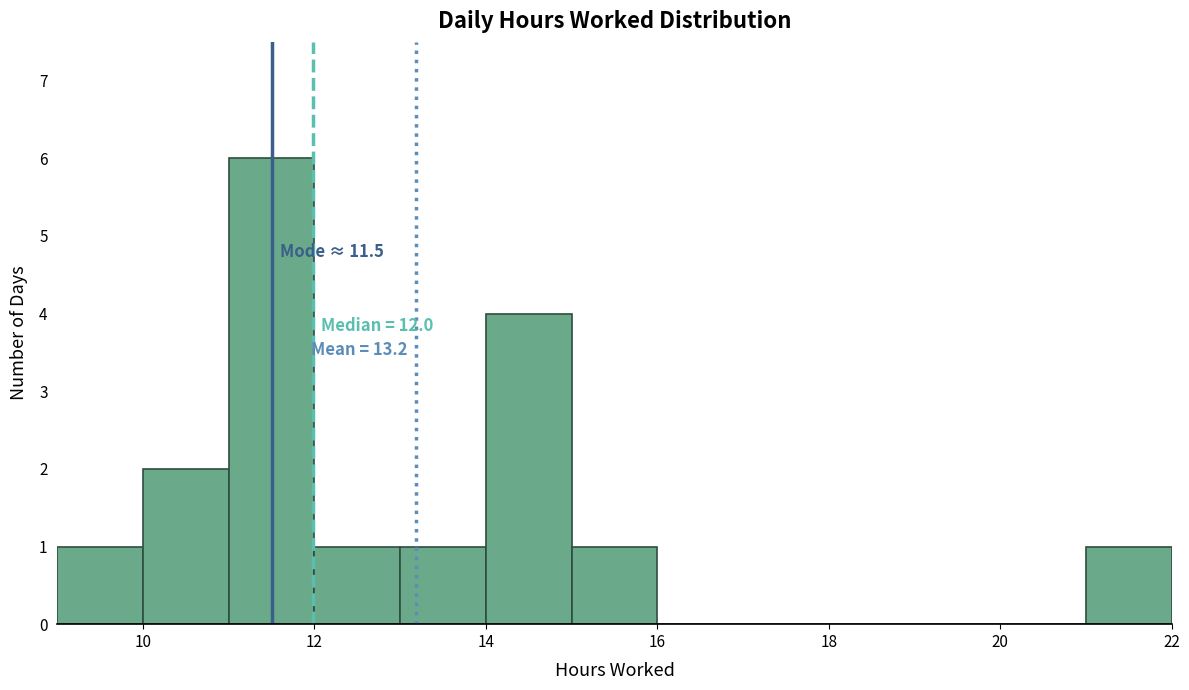

Which range on the x-axis has the tallest bar?

11 to 12